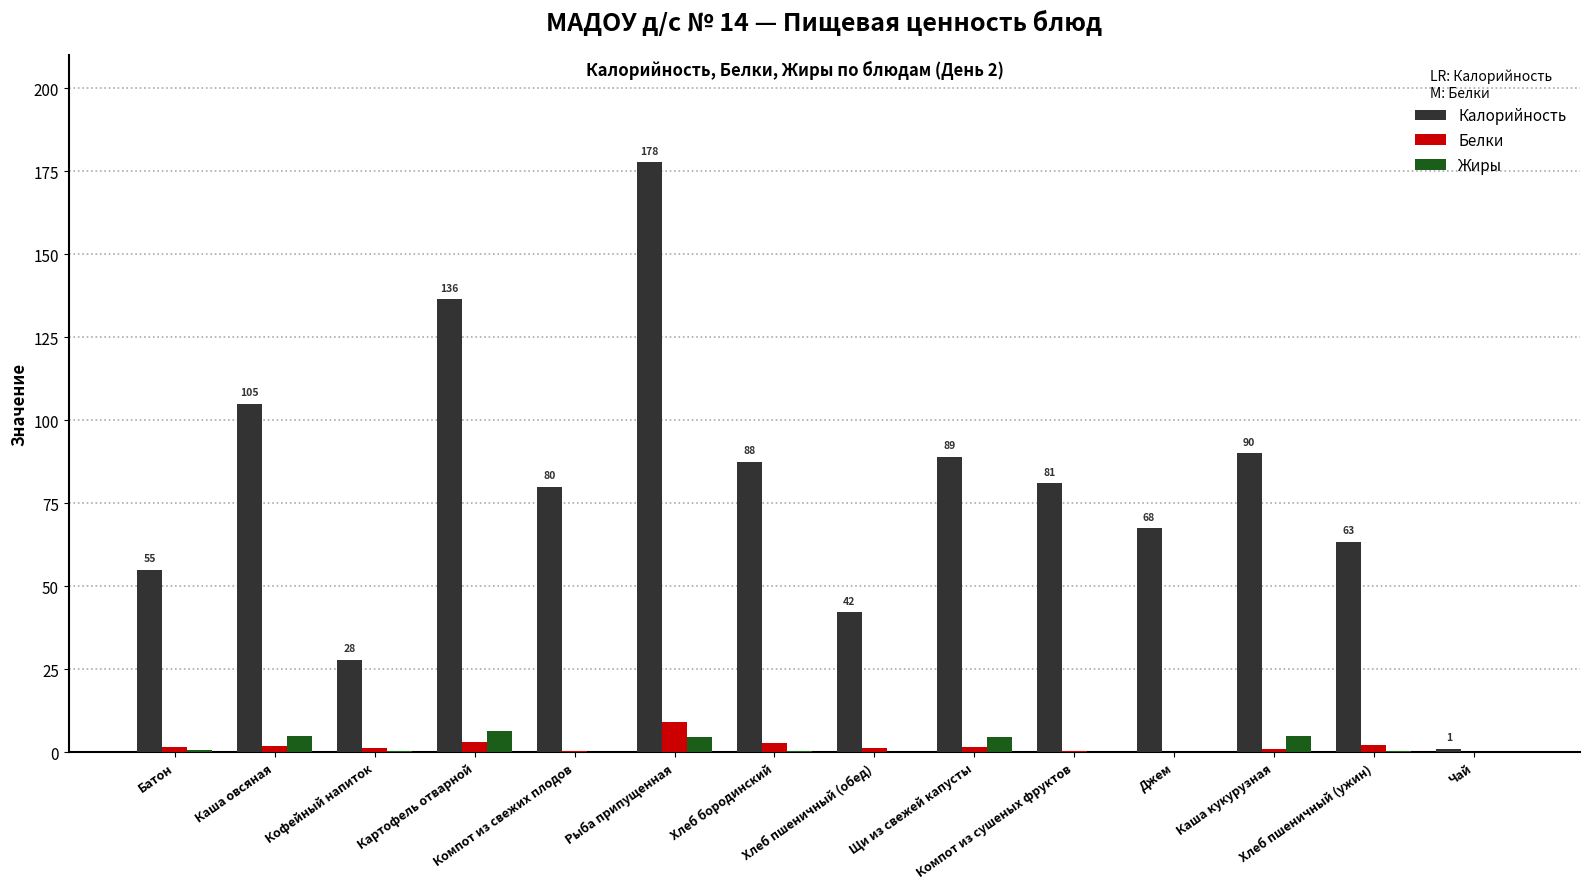

Which series has the largest total across all categories?

Калорийность